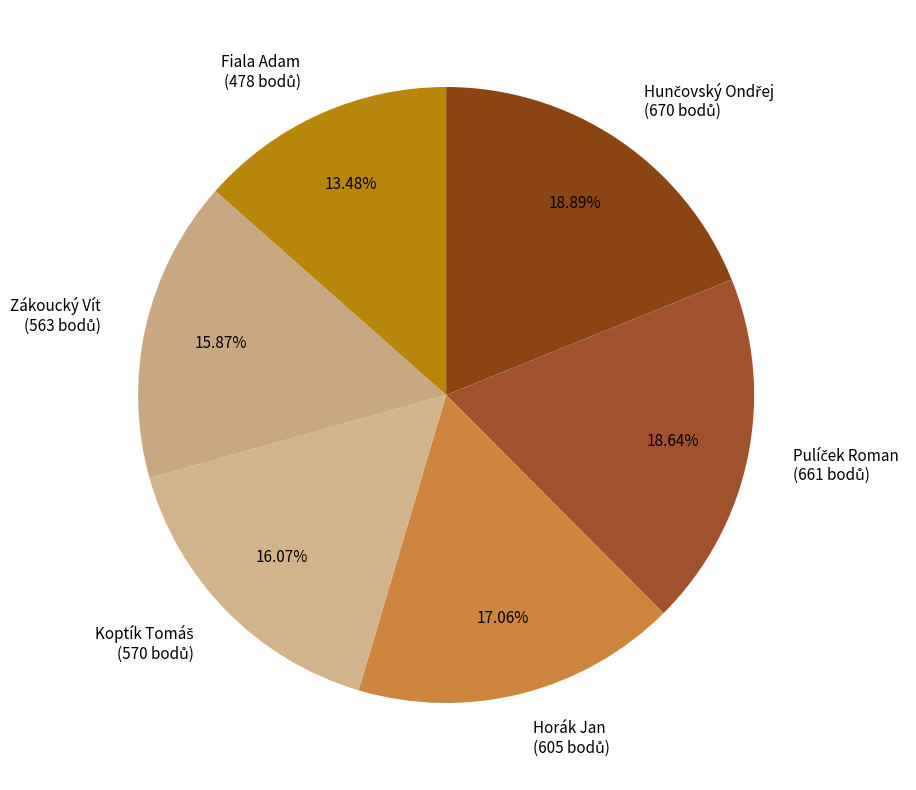

How many slices are in this pie chart?

6